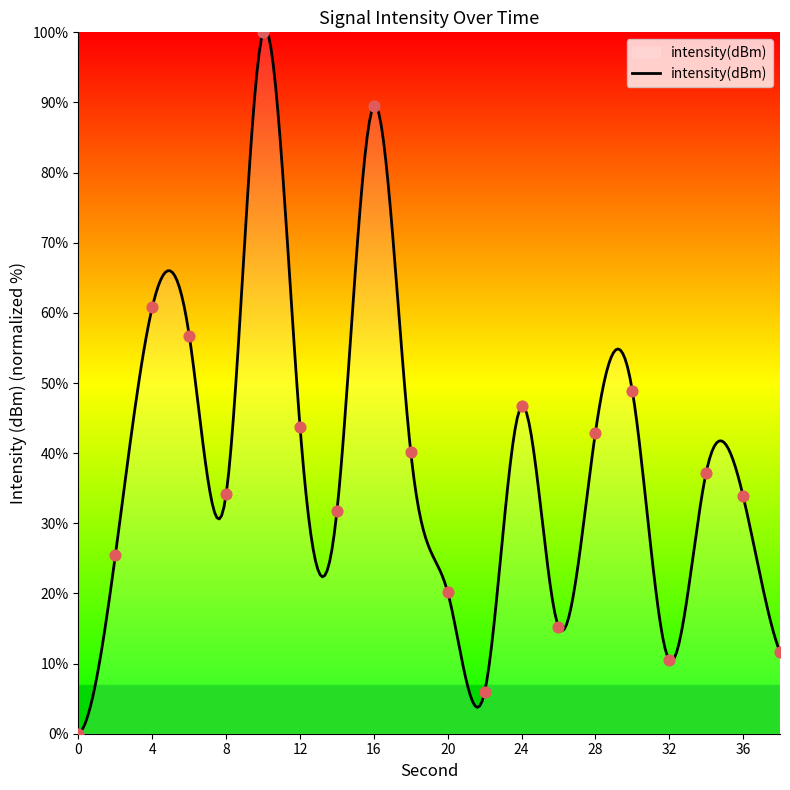

What is the change in value from 0 to 30?

+48.9